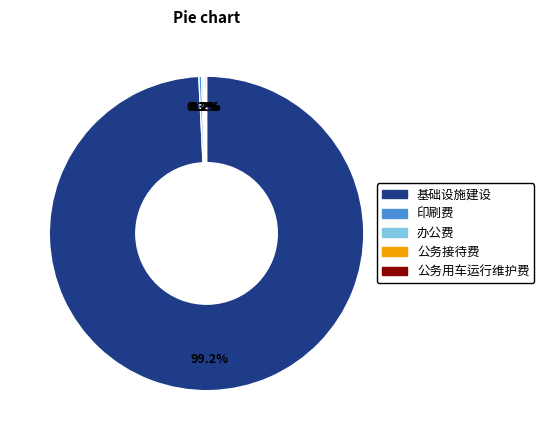

Is there a majority slice in this chart?

Yes